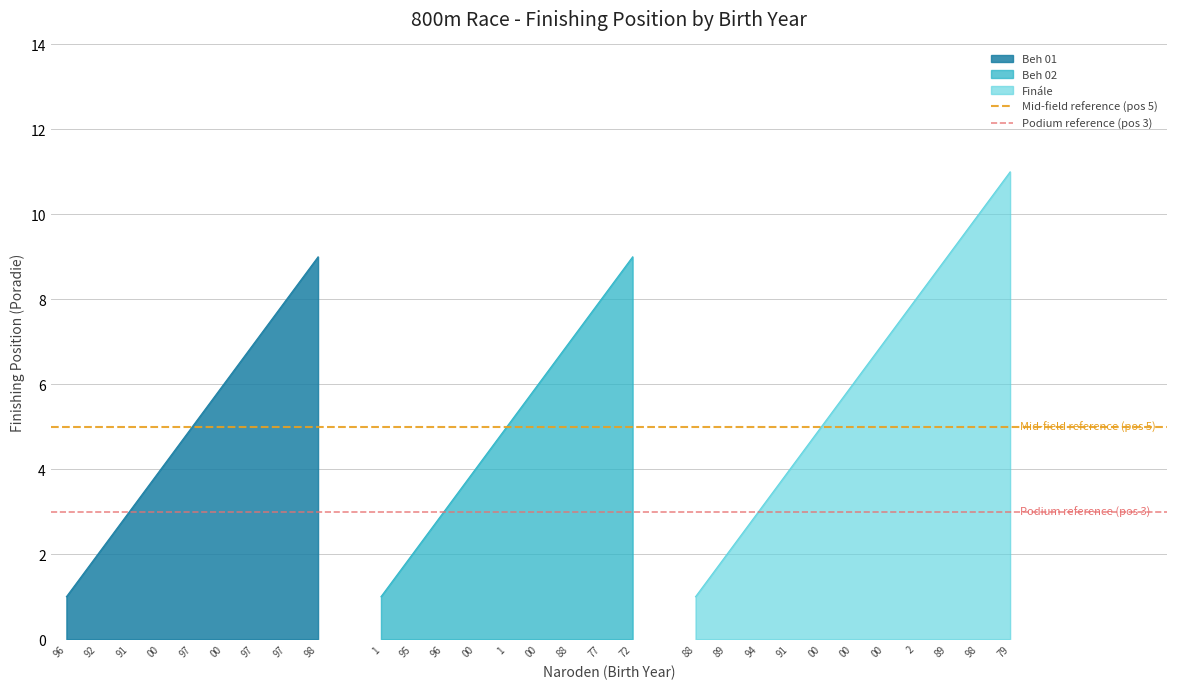

Which label corresponds to the largest value in the chart?

96